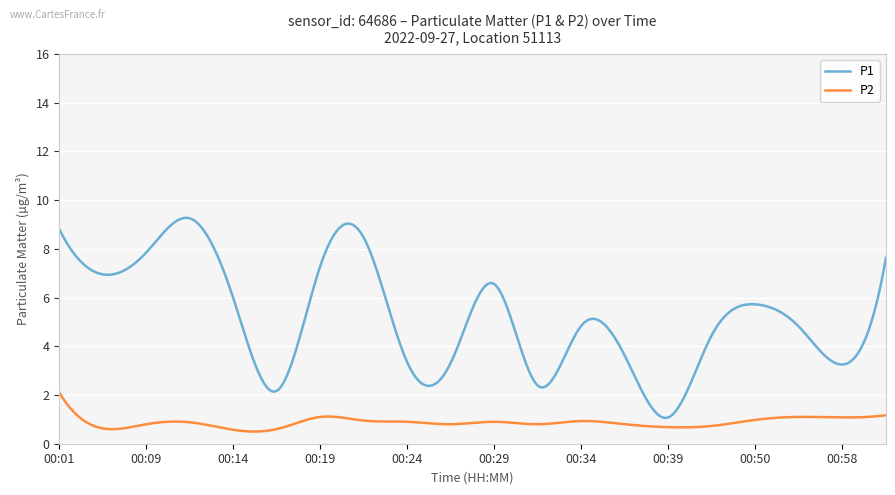

In P2, how many points are lower than both neighbors (excluding endpoints)?

6